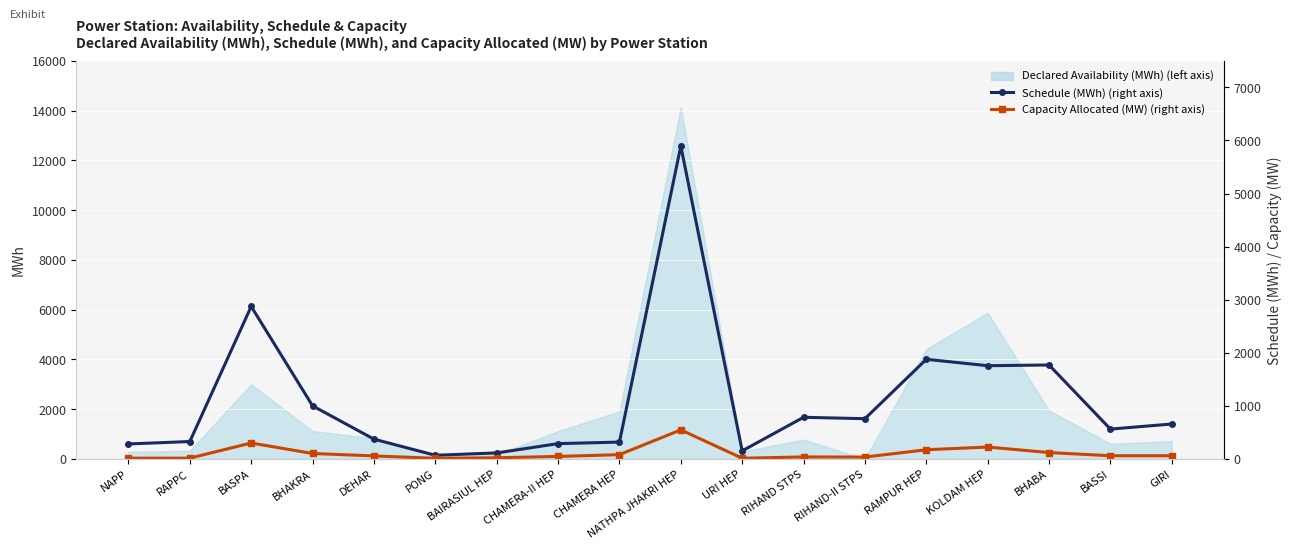

Where is the first local maximum for Capacity Allocated (MW) (right axis)?

BASPA